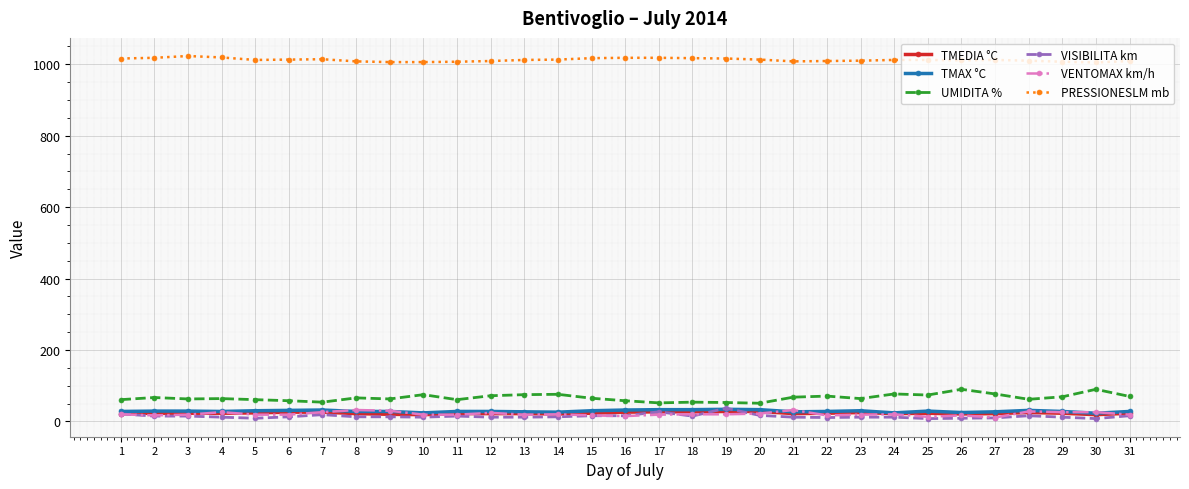

Which series has the largest total across all categories?

PRESSIONESLM mb